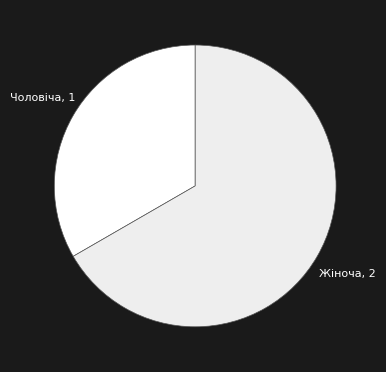

Which has a higher value, Чоловіча or Жіноча?

Жіноча